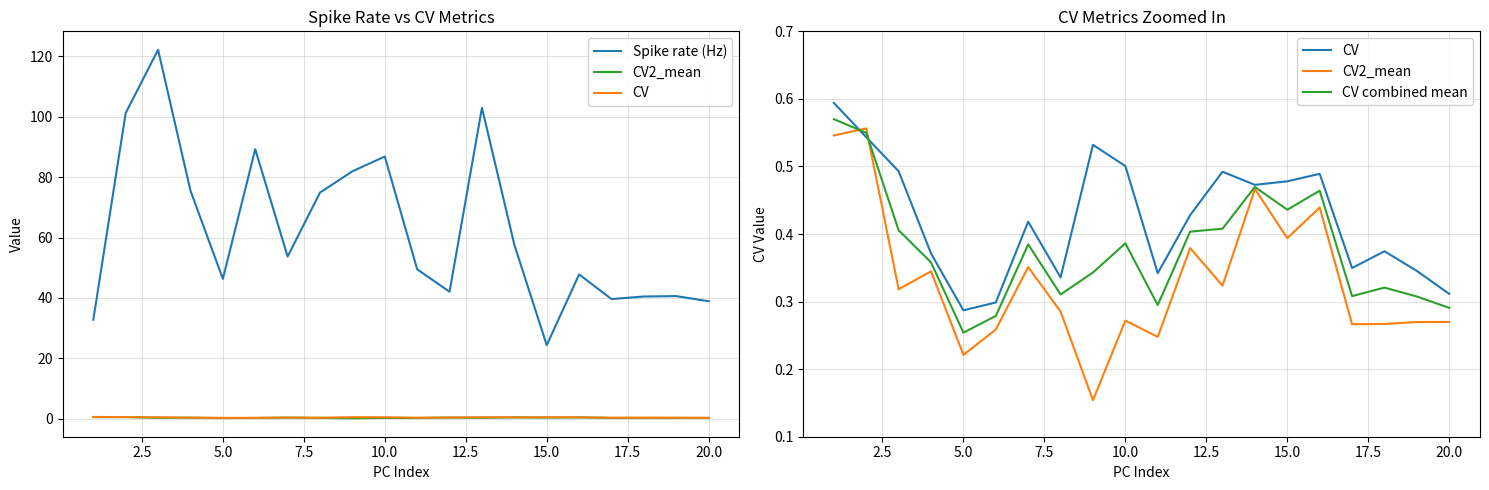

How many lines are shown in the chart?

4